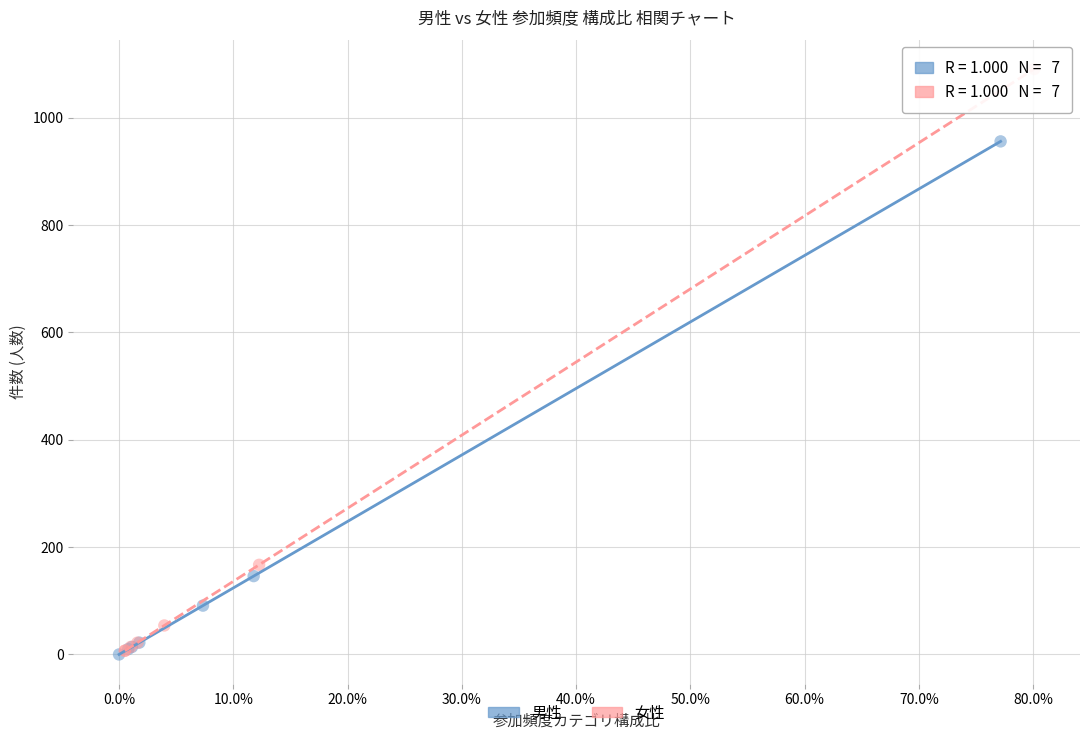

What are all the series names shown in the legend?

男性, 女性